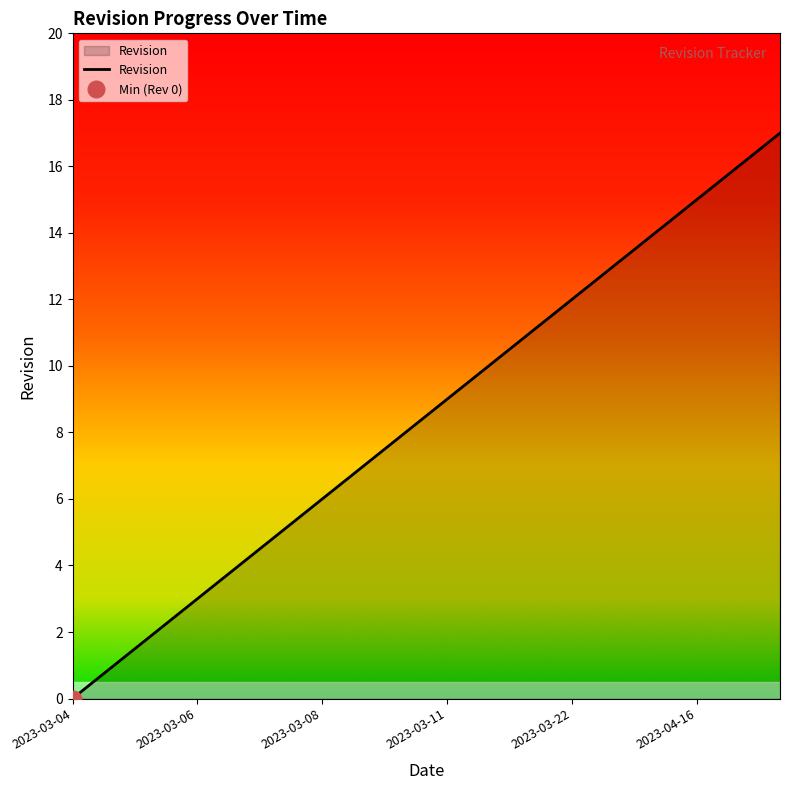

The Revision series shows 9 at 2023-03-11. True or false?

True